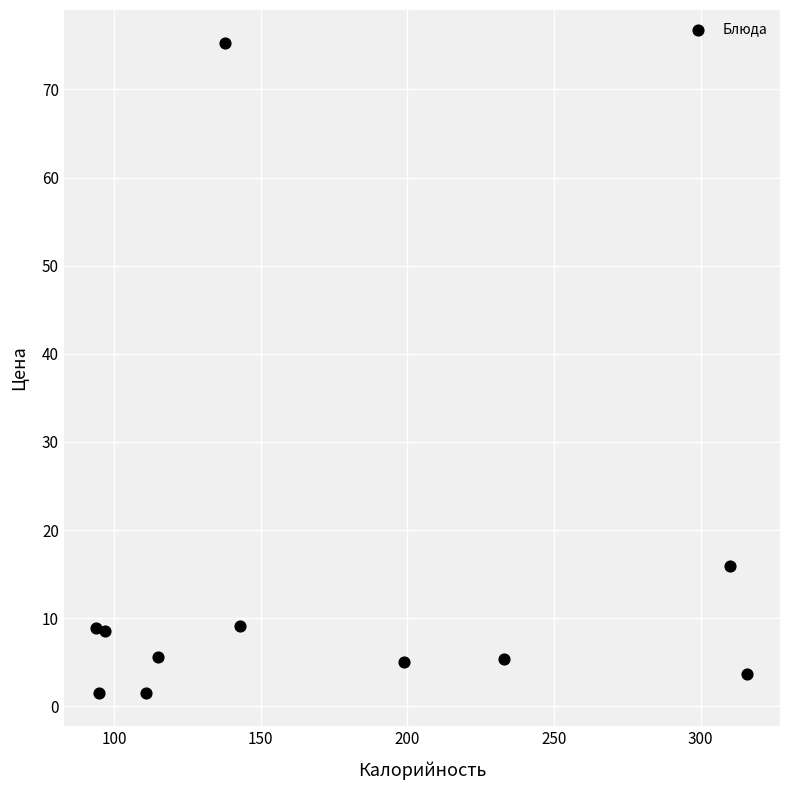

What is the average X value?

168.3